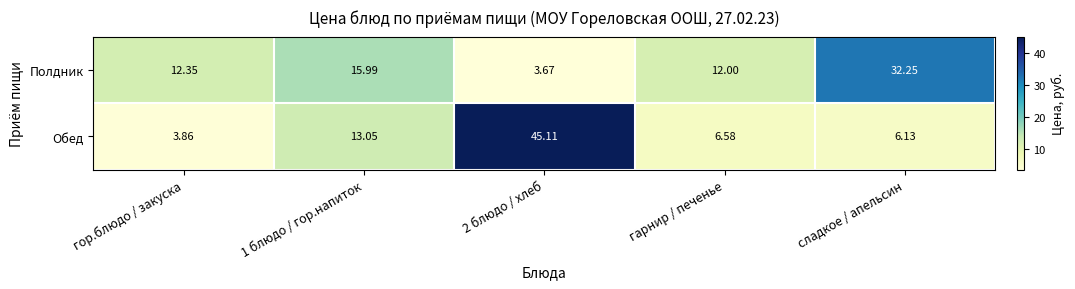

Between гарнир / печенье and сладкое / апельсин, which series saw the biggest shift?

Полдник